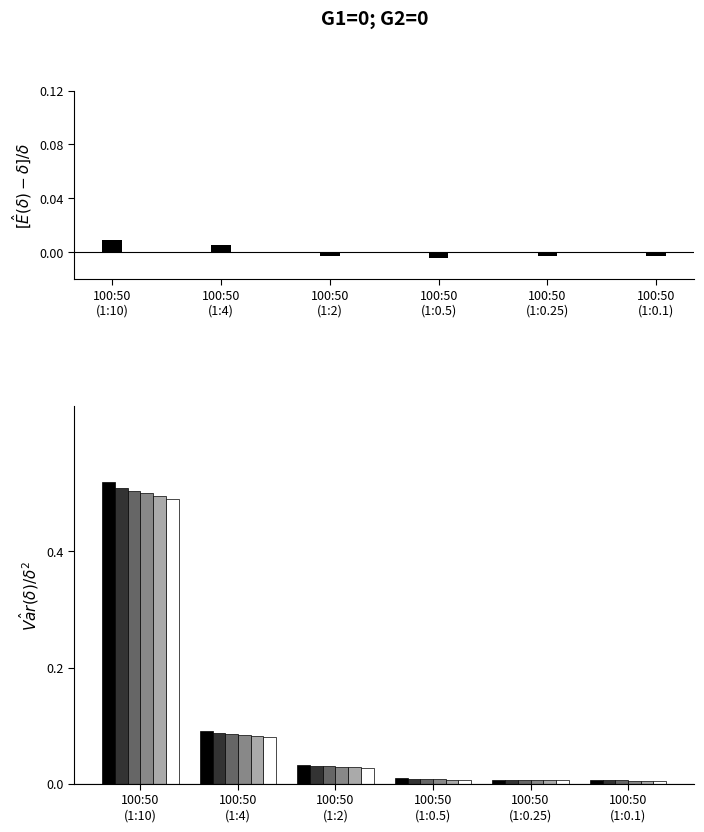

Which series has the largest range (max minus min)?

S1